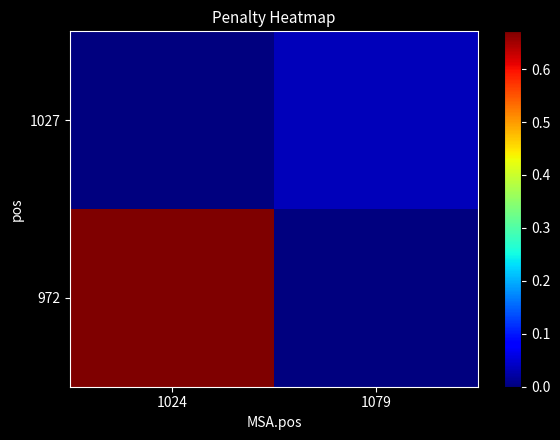

Rank the series by their average value, from highest to lowest.

972, 1027